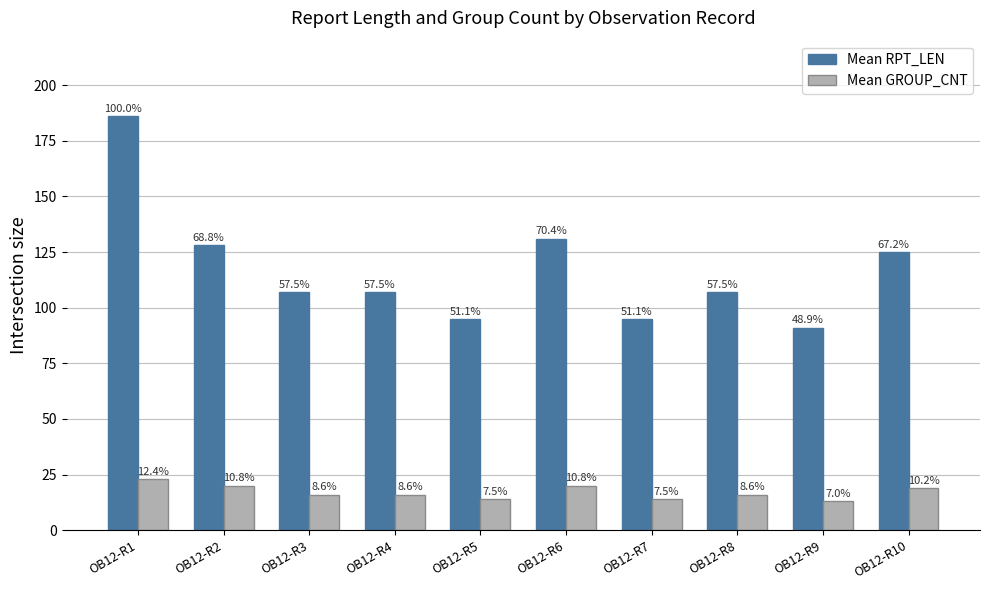

Which label corresponds to the largest value in the chart?

OB12-R1